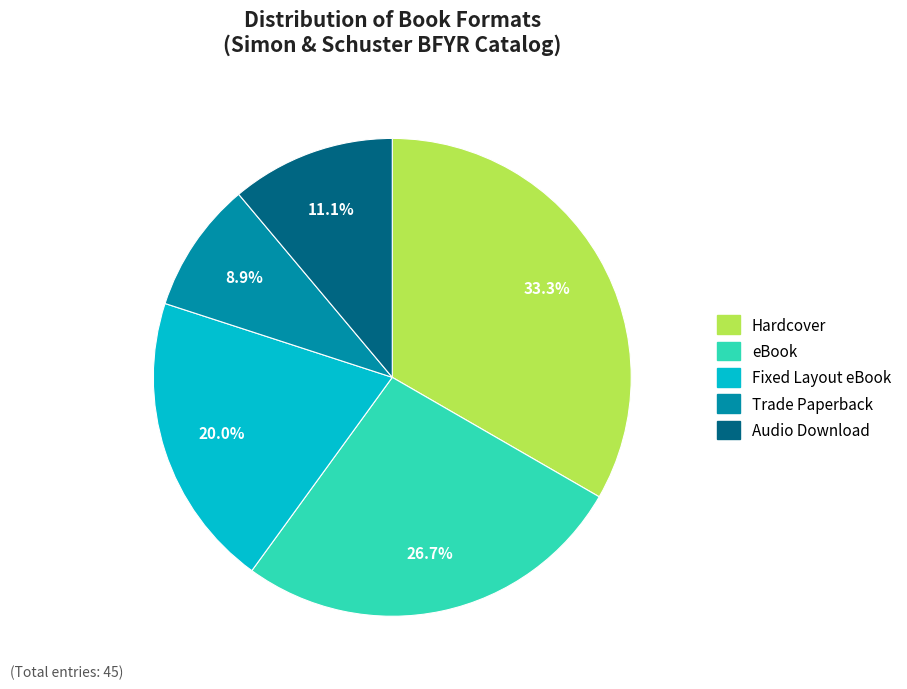

Is there any slice that represents more than half of the pie?

No